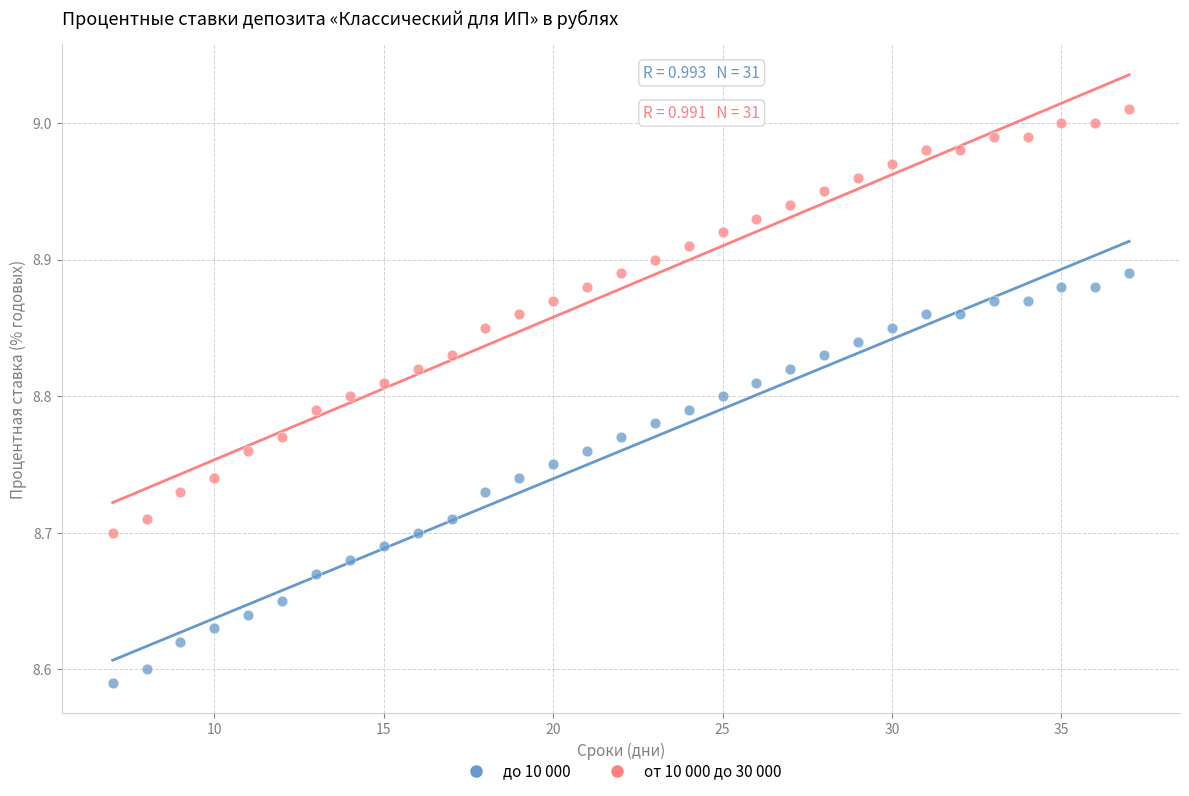

What is the X range (max minus min) for the scatter plot?

30.0